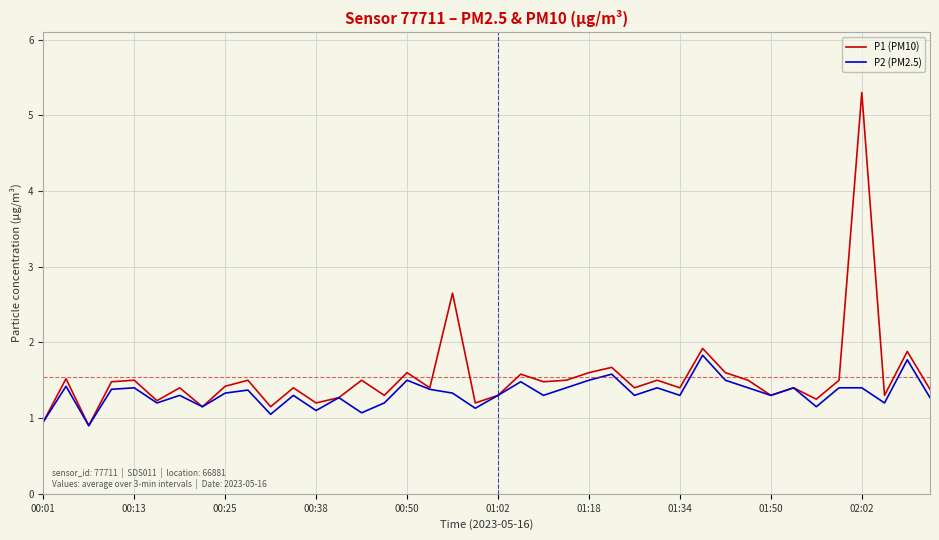

Which series has the widest spread of values?

P1 (PM10)